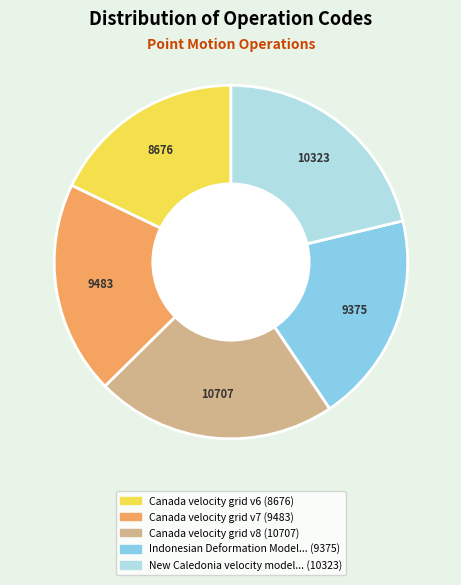

Does any single category account for the majority?

No